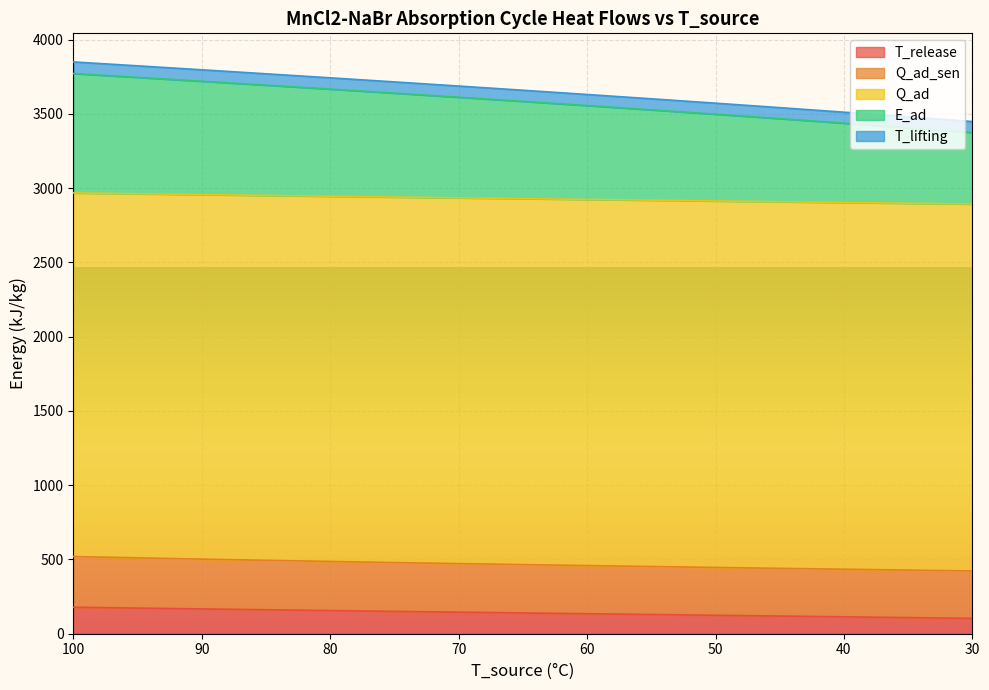

What is the average value of the T_release series?

140.2